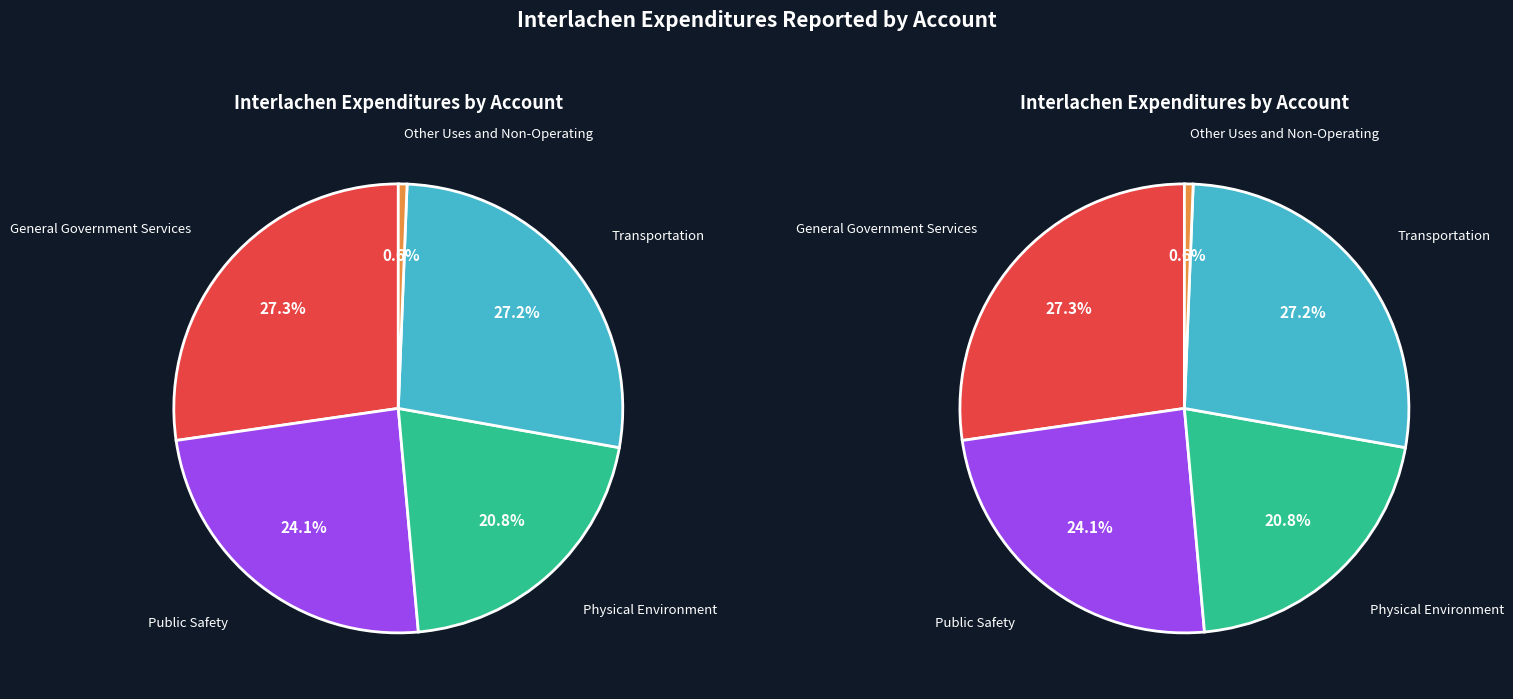

What percentage is NOT represented by Physical Environment?

79.2%